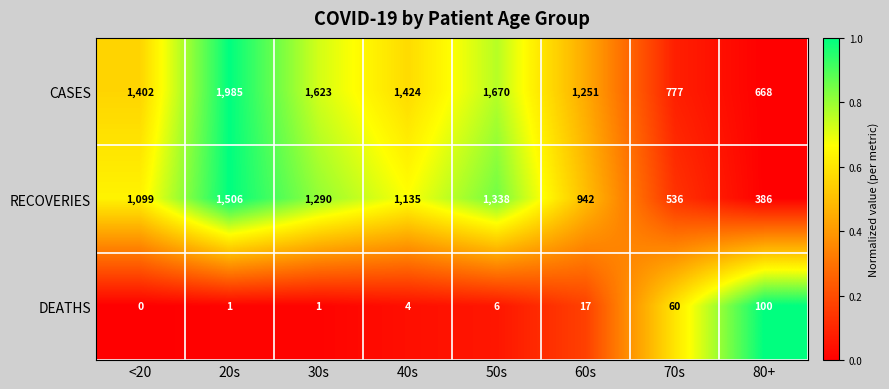

What is the sum of the CASES values at 30s and <20?

3025